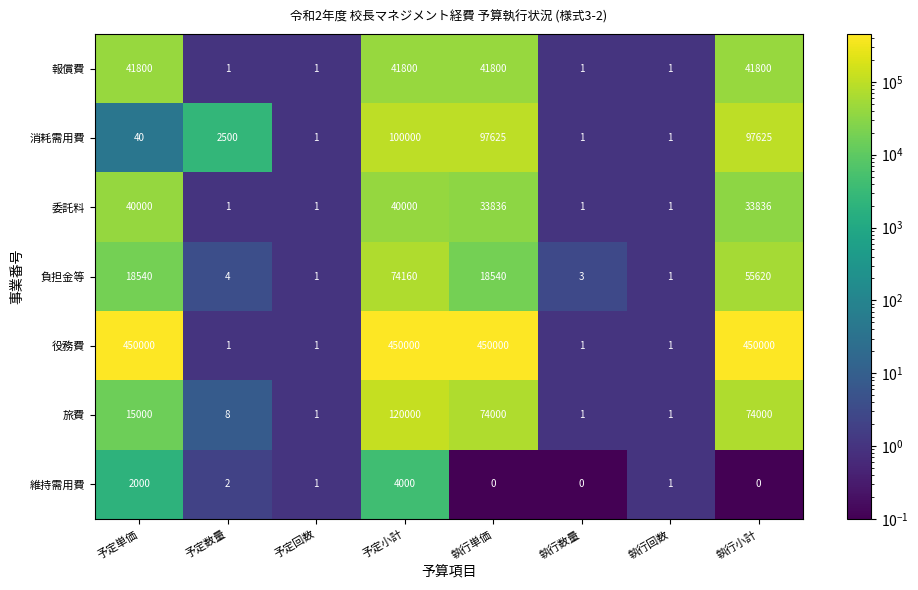

Which series has the widest spread of values?

役務費